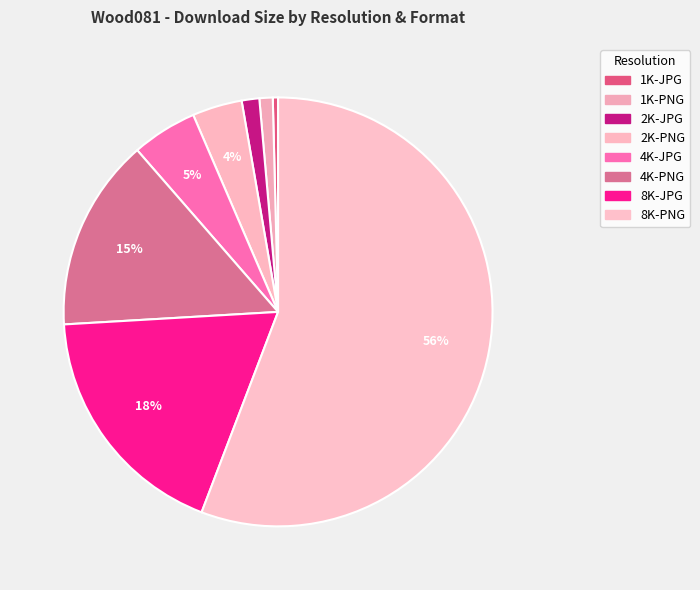

To the nearest percent, what is the difference between the largest and smallest slice percentages?

55%